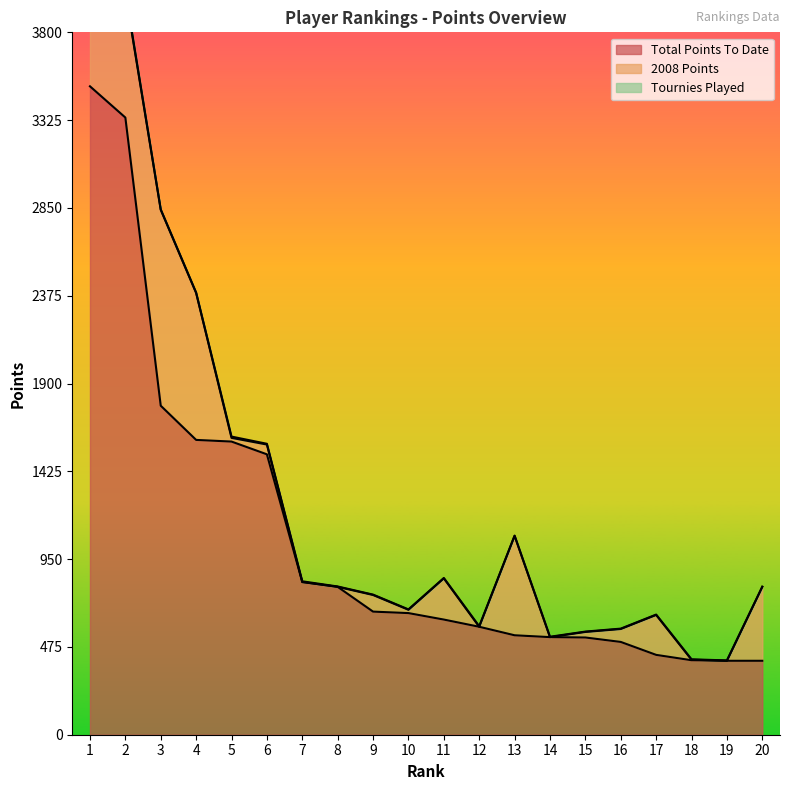

What is the minimum value for Total Points To Date?

400